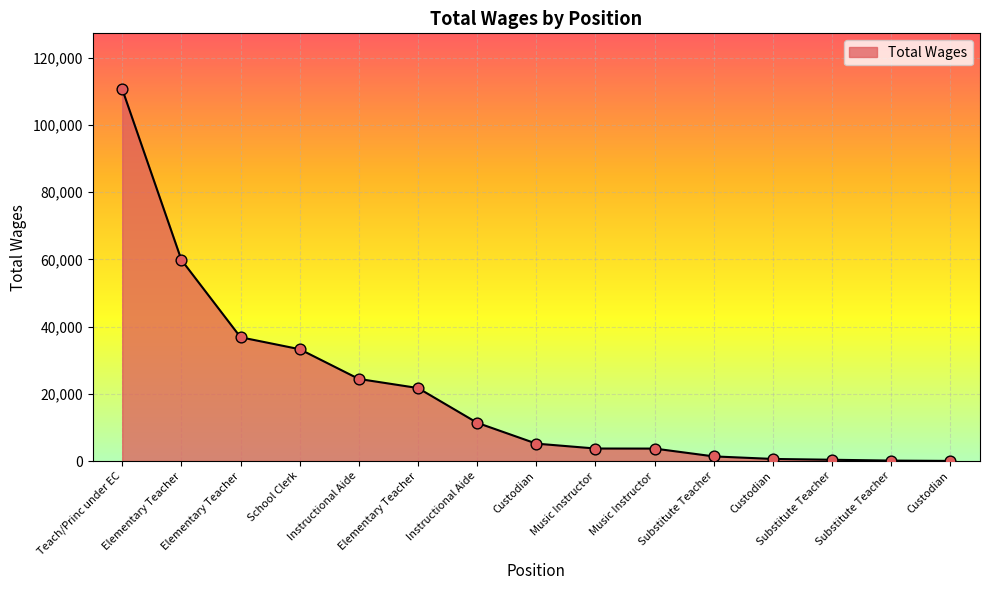

Between Teach/Princ under EC and Substitute Teacher, which is larger?

Teach/Princ under EC